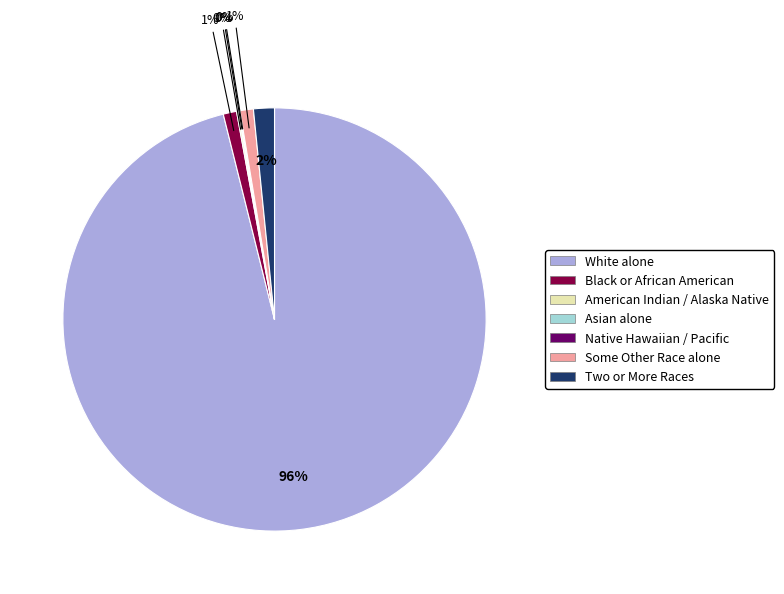

To the nearest percent, what is the average slice percentage?

14%